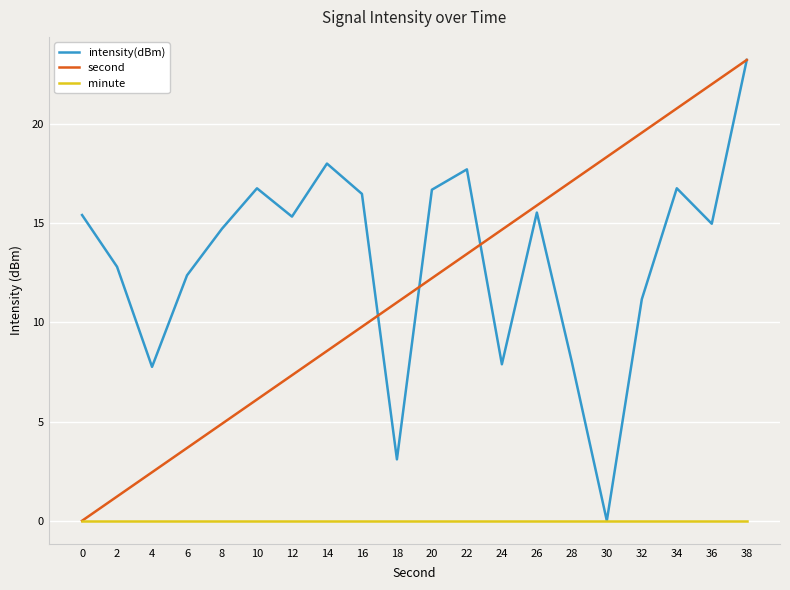

Which label corresponds to the largest value in the chart?

38